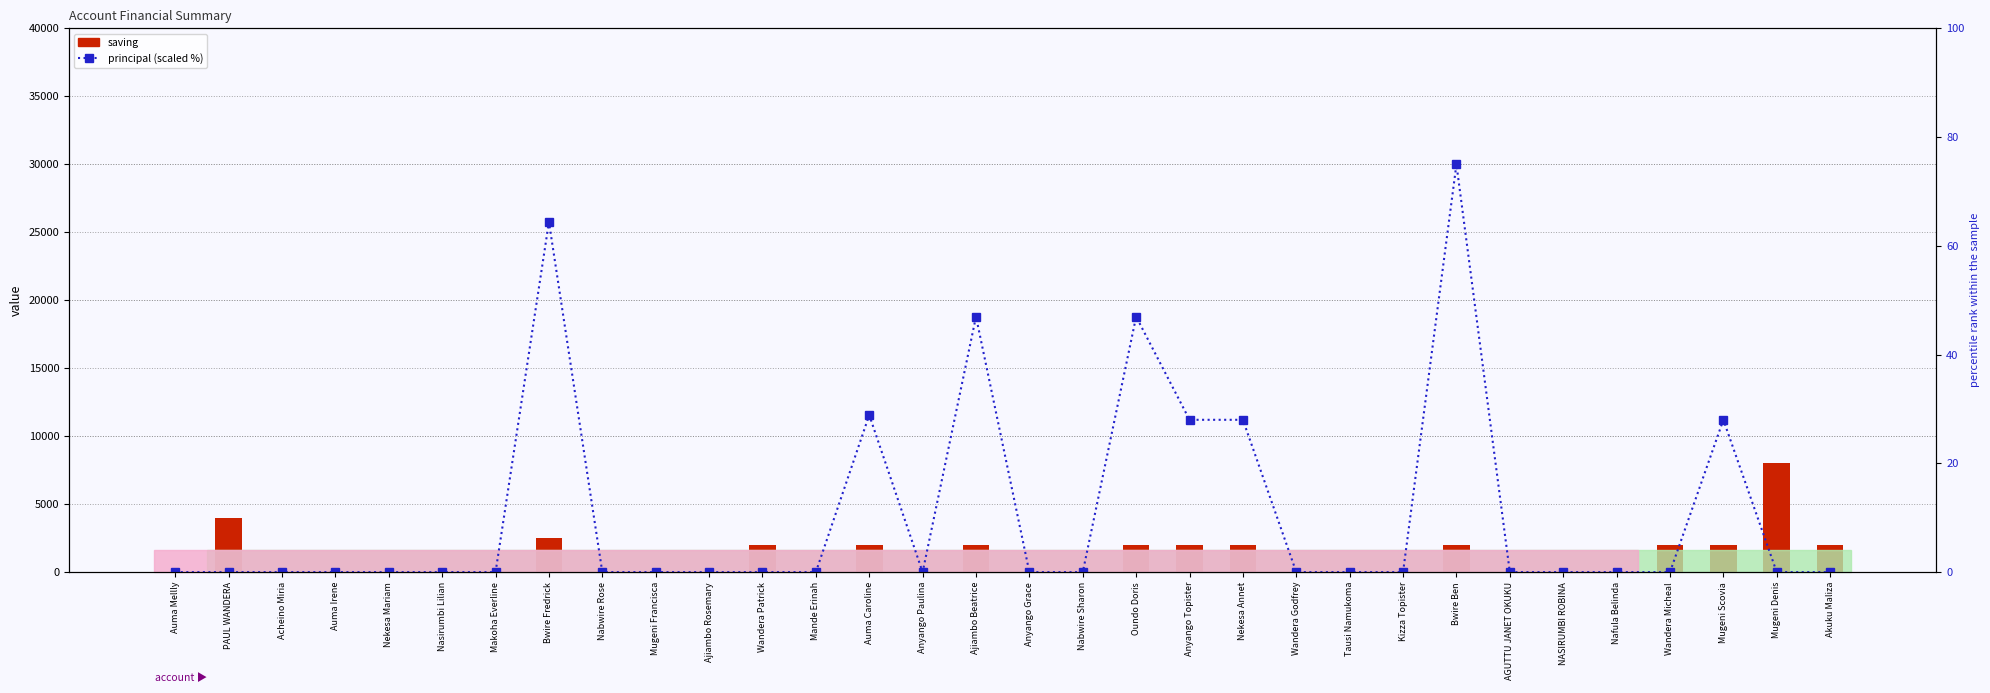

Does the chart contain stacked bars?

No